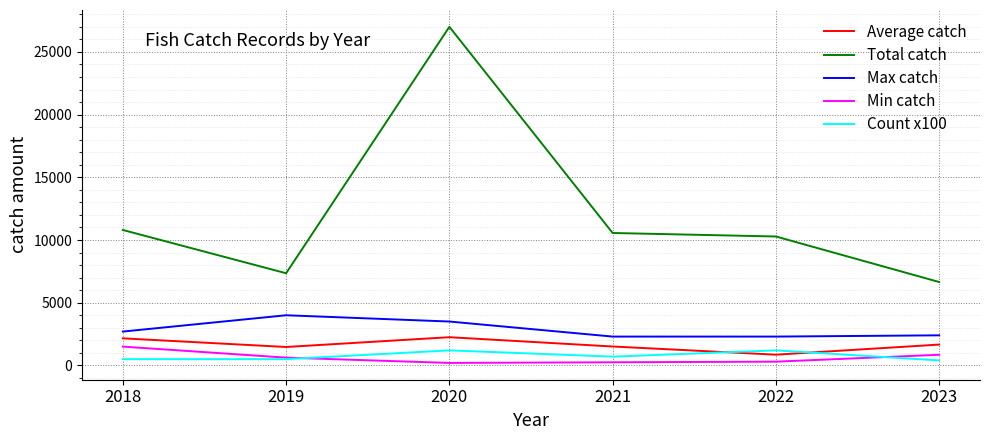

True or false: Max catch and Count x100 cross at least once.

False